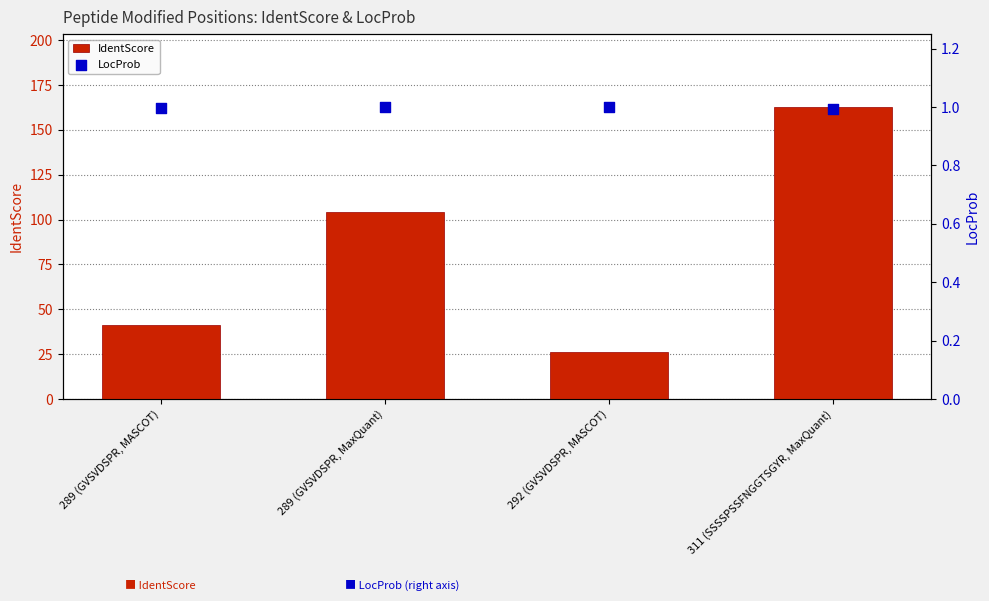

At which category is the sum across all series the highest?

311 (SSSSPSSFNGGTSGYR, MaxQuant)